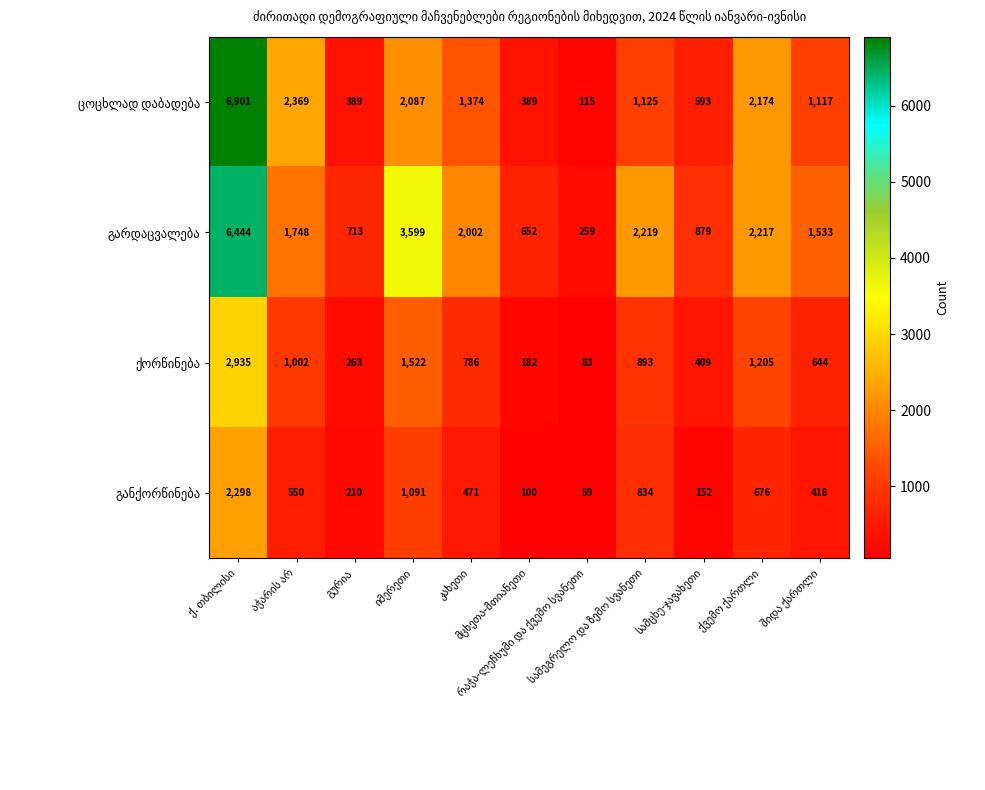

The ცოცხლად დაბადება series shows 306 at სამცხე-ჯავახეთი. True or false?

False